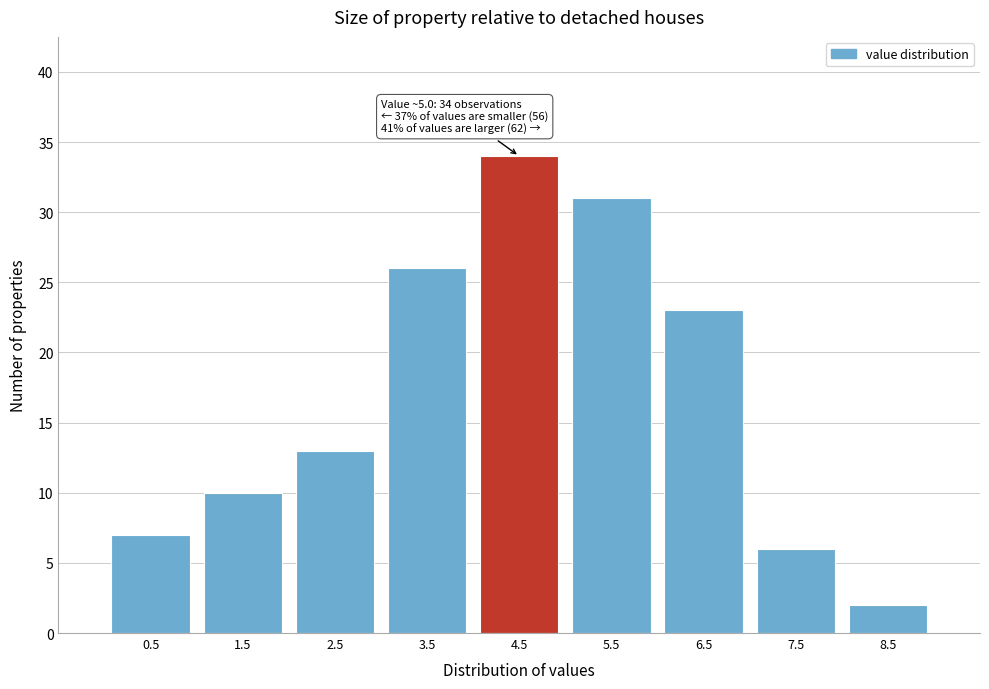

Reading right to left, what are all the values shown in this chart?

8.5=2	7.5=6	6.5=23	5.5=31	4.5=34	3.5=26	2.5=13	1.5=10	0.5=7